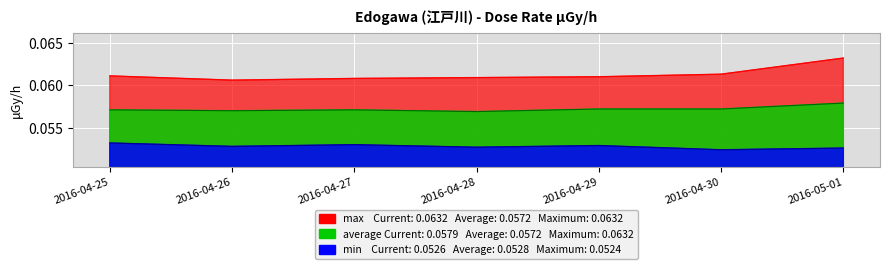

What is the label of the 3rd point from the left?

2016-04-27